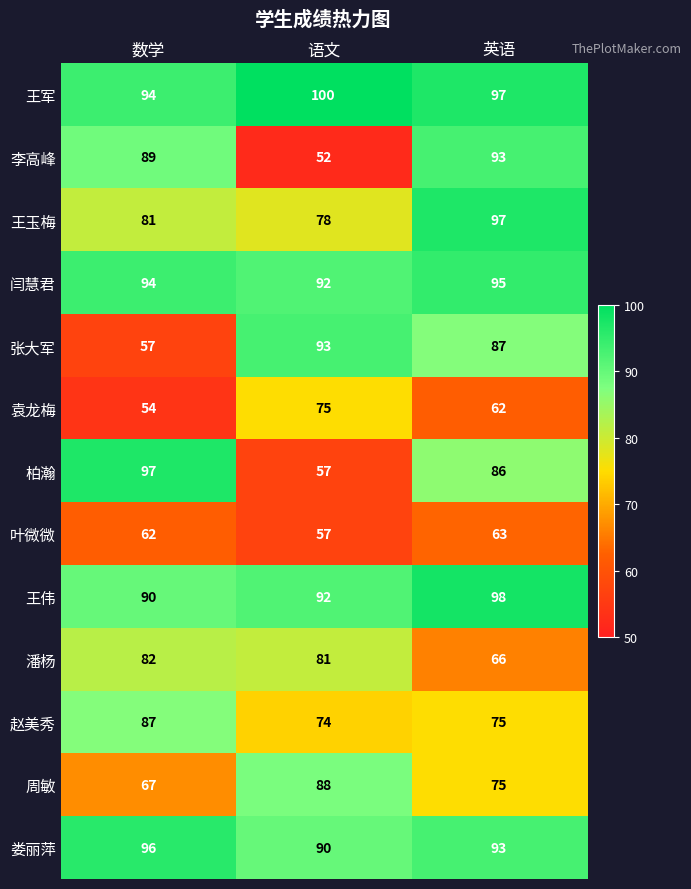

What is the difference between the maximum and minimum values in the 李高峰 series?

41